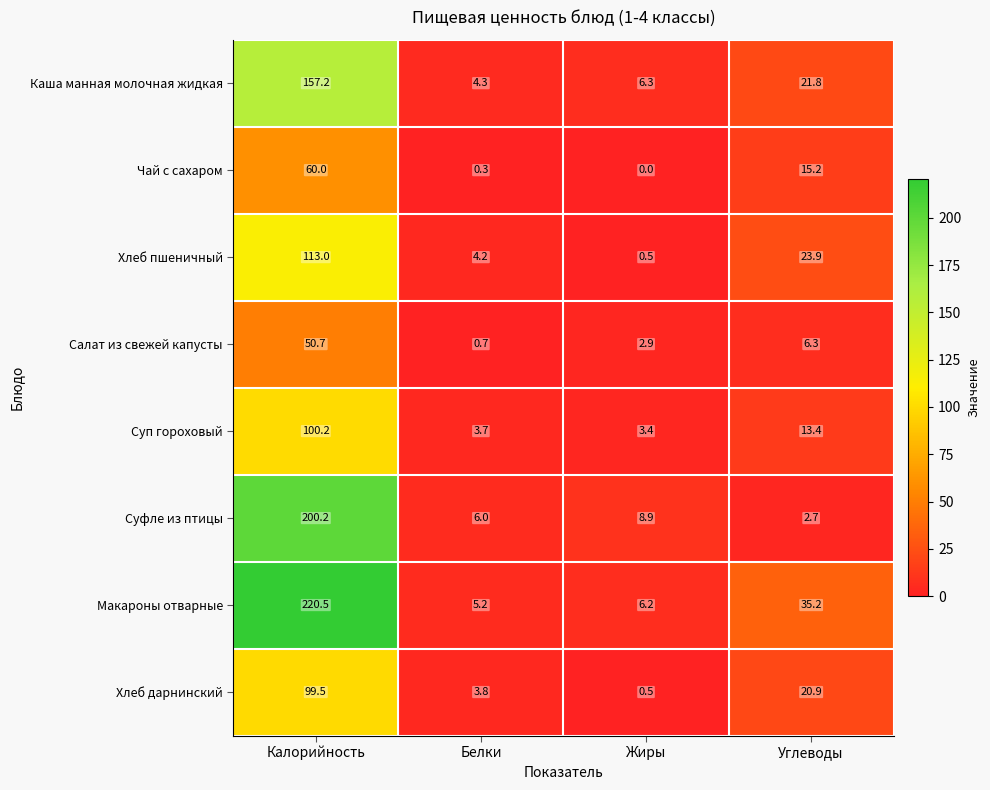

Which category has the highest value in the Хлеб пшеничный series?

Калорийность